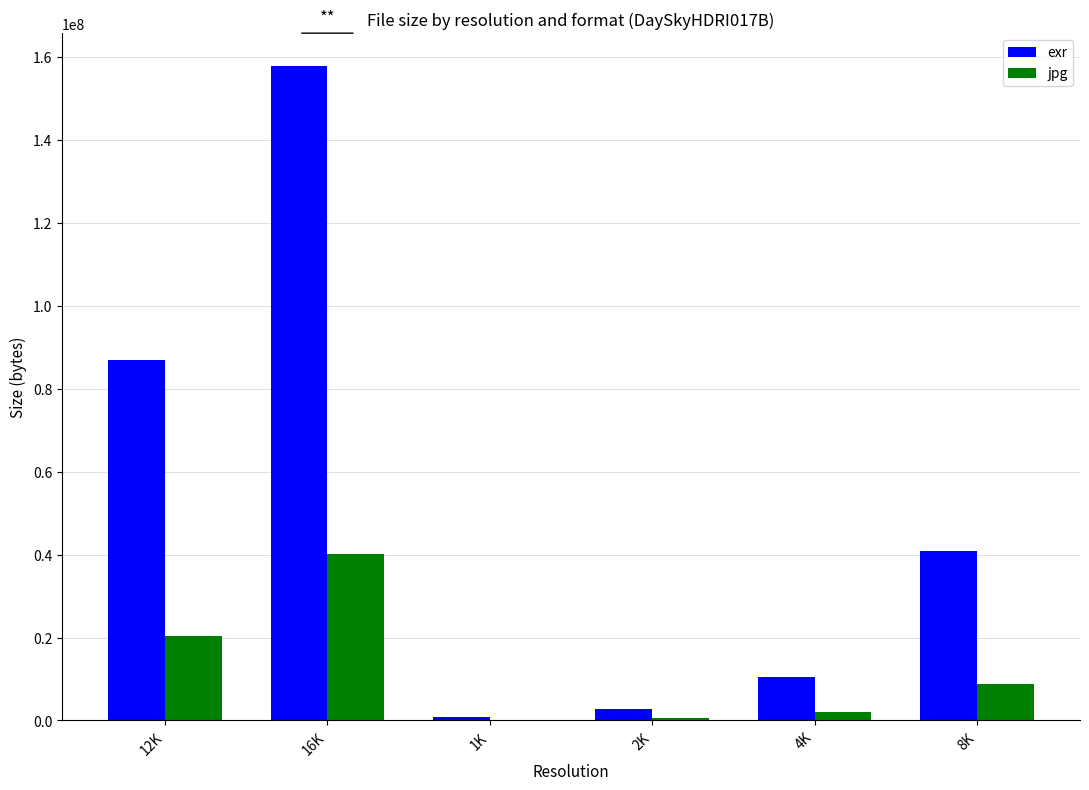

What is the greatest value displayed?

157758442